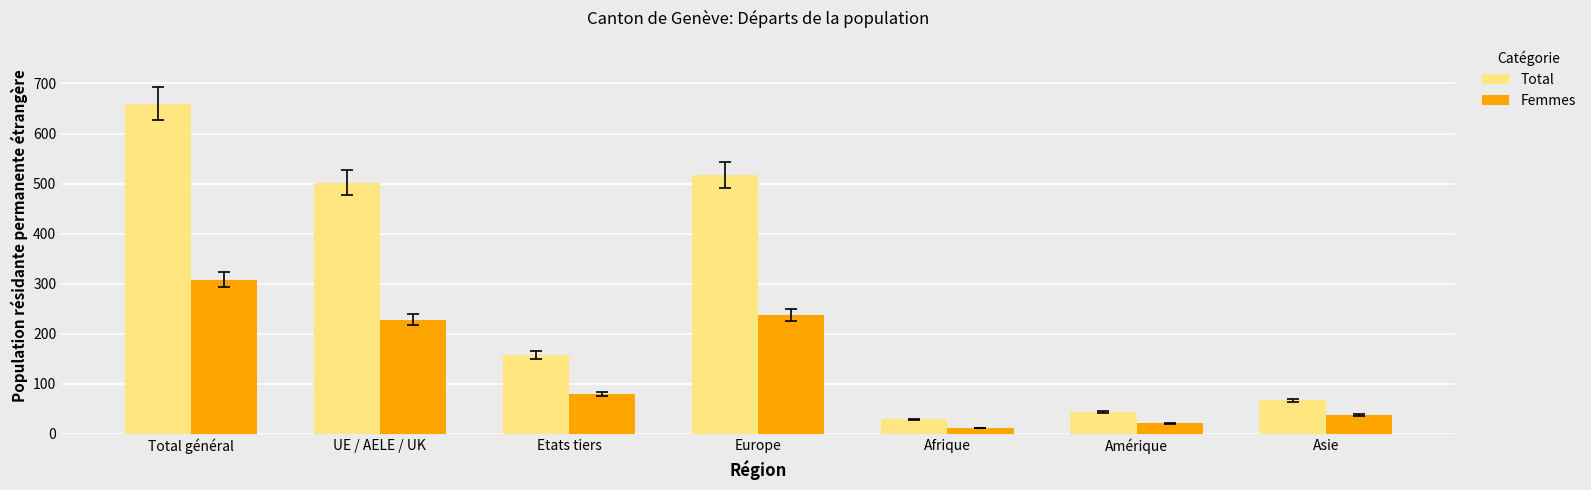

Is the value of Total at Afrique greater than the value of Femmes at Total général?

No